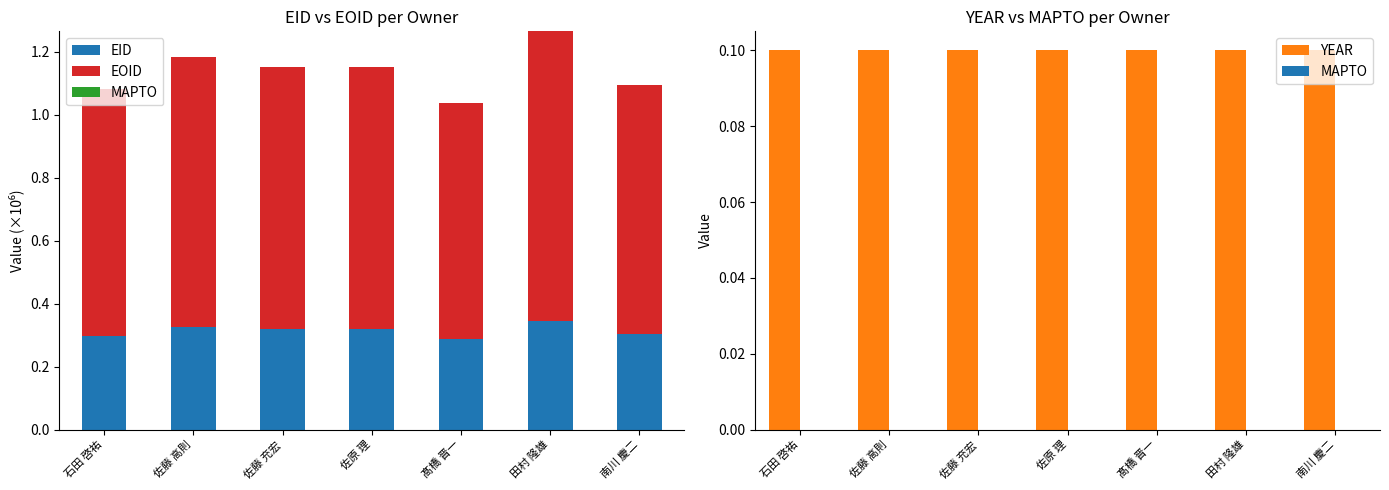

What position from the right is 石田 啓祐?

7